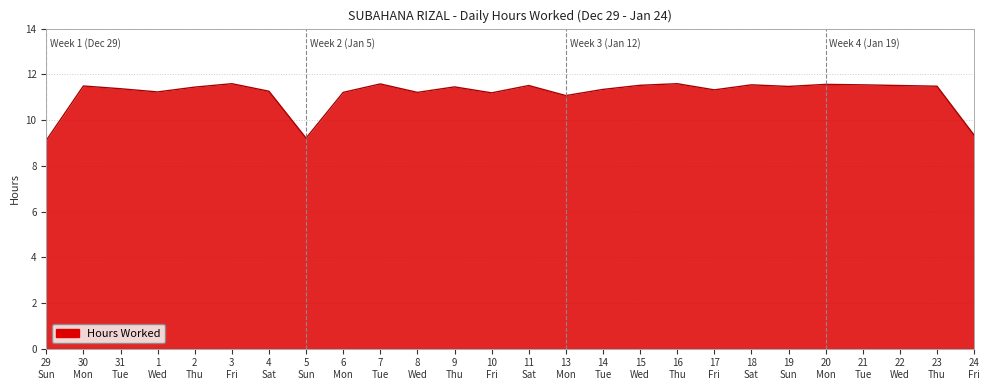

What is the smallest value displayed?

9.1